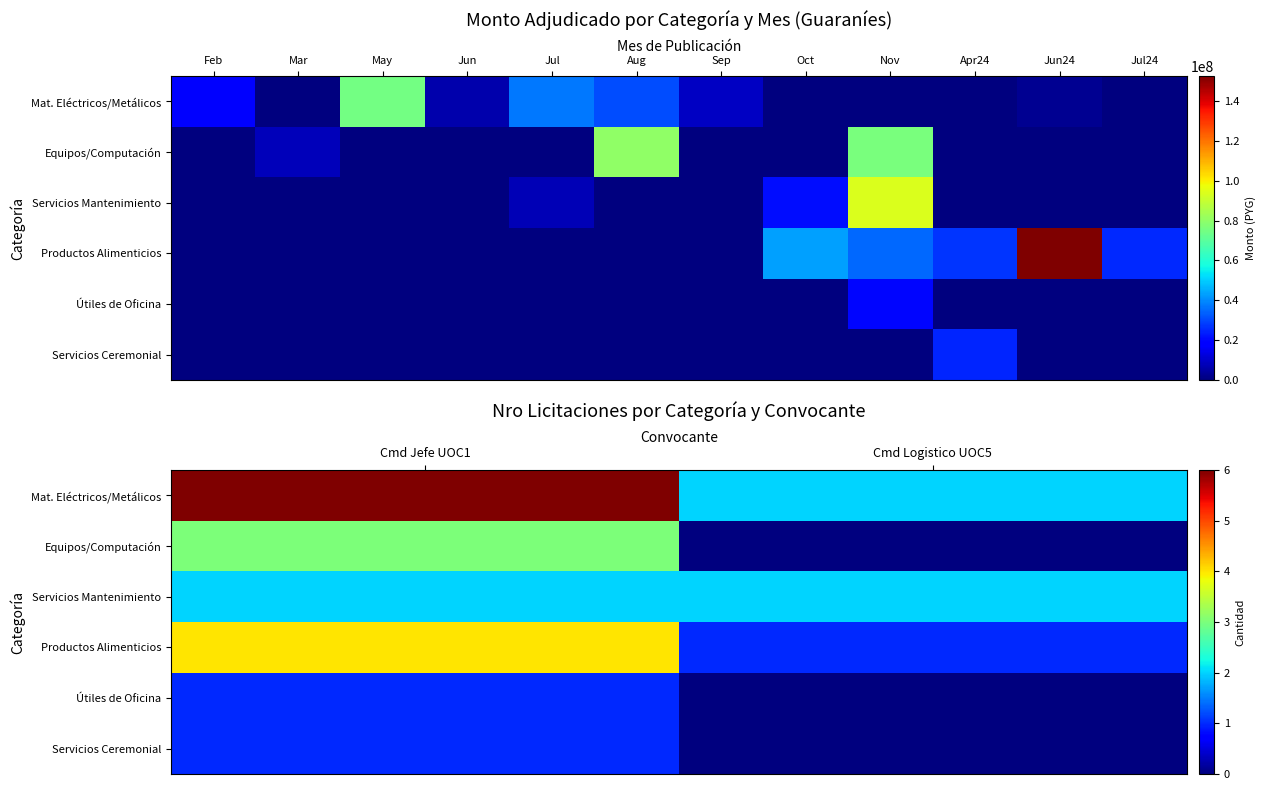

What is the maximum value shown in the chart?

6